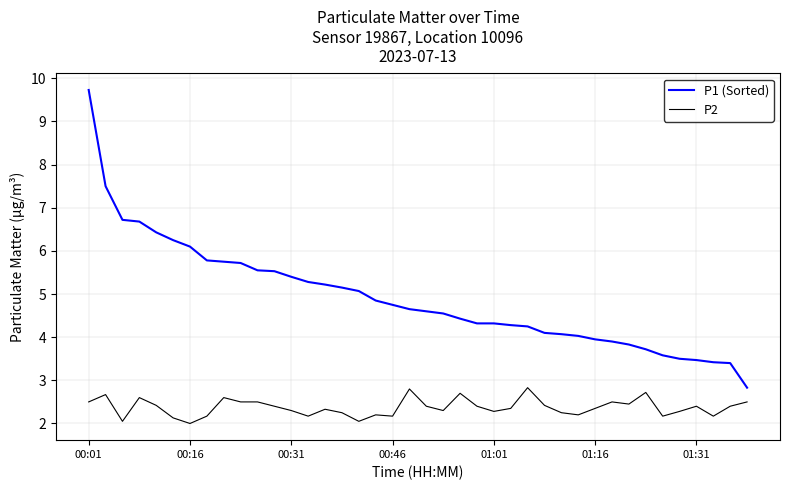

Which series has the largest total across all categories?

P1 (Sorted)